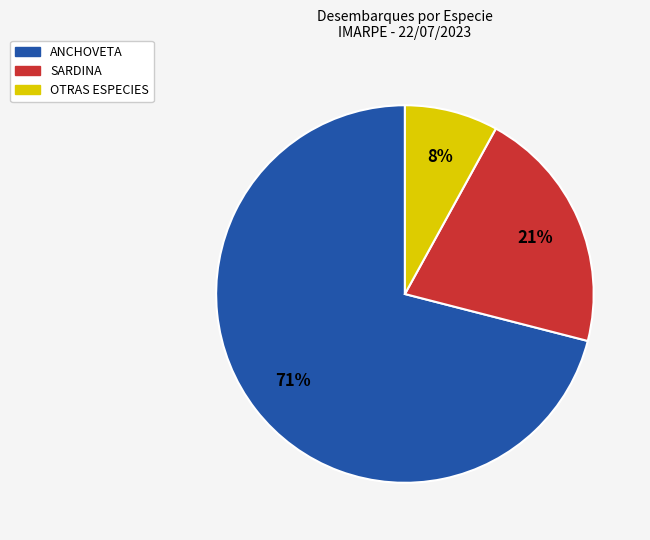

Is there a majority slice in this chart?

Yes